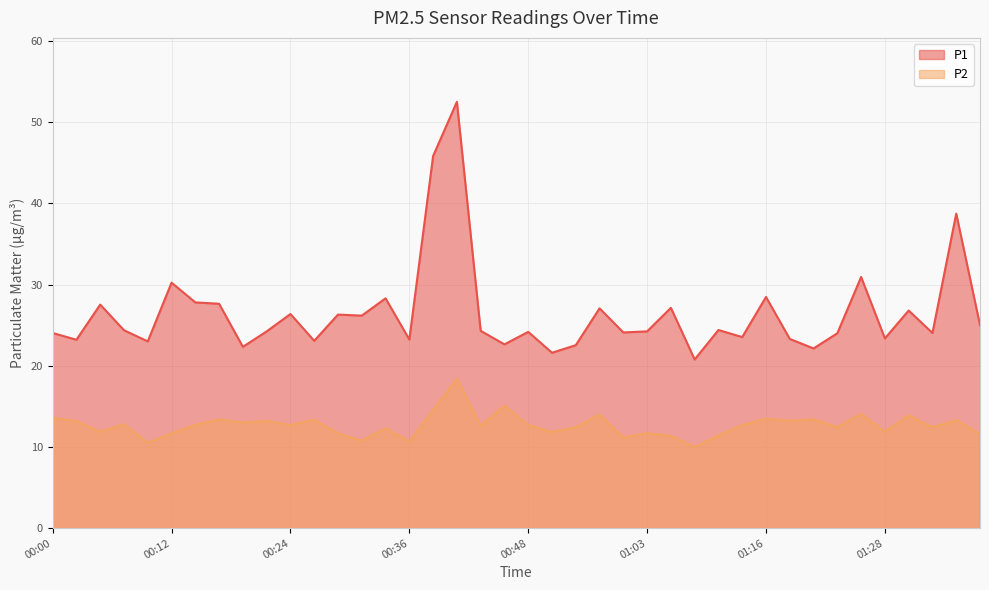

Where is the first local minimum for P2?

00:05